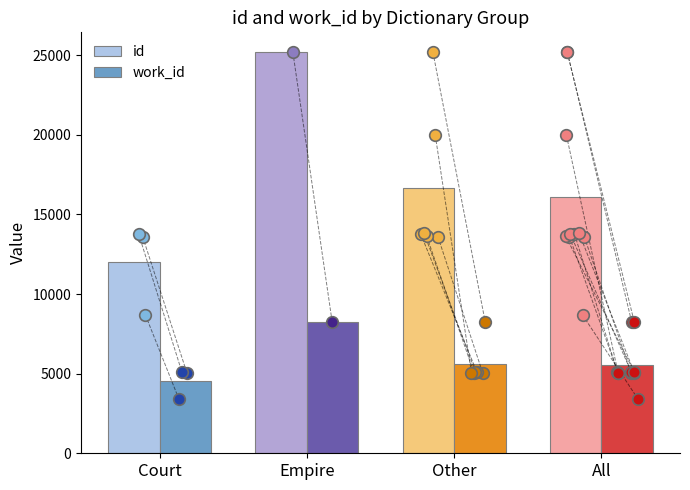

Is the value of work_id at 19960 greater than the value of id at 13608?

No